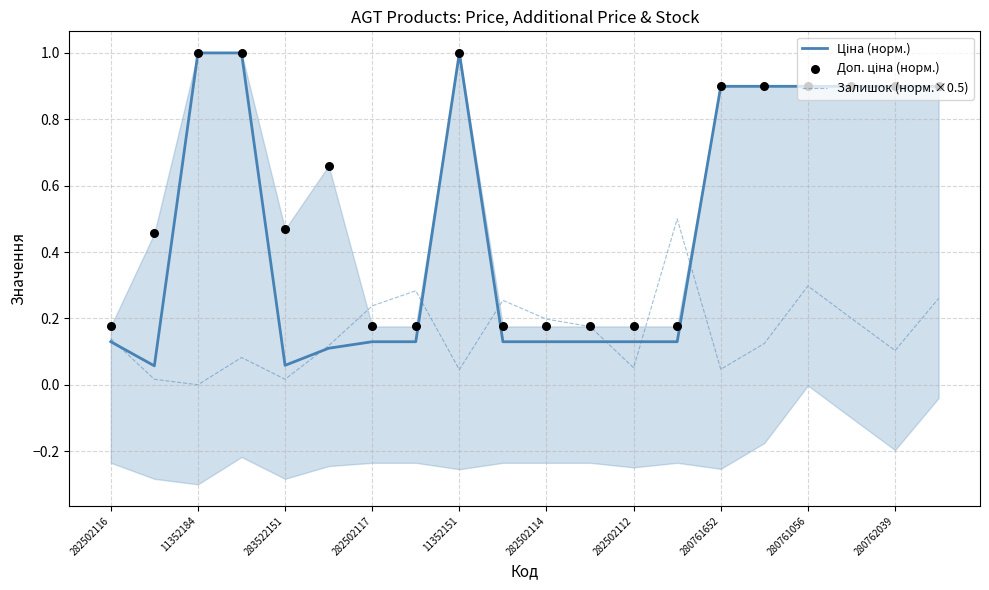

Which series reaches the maximum Y coordinate?

Ціна (норм.)